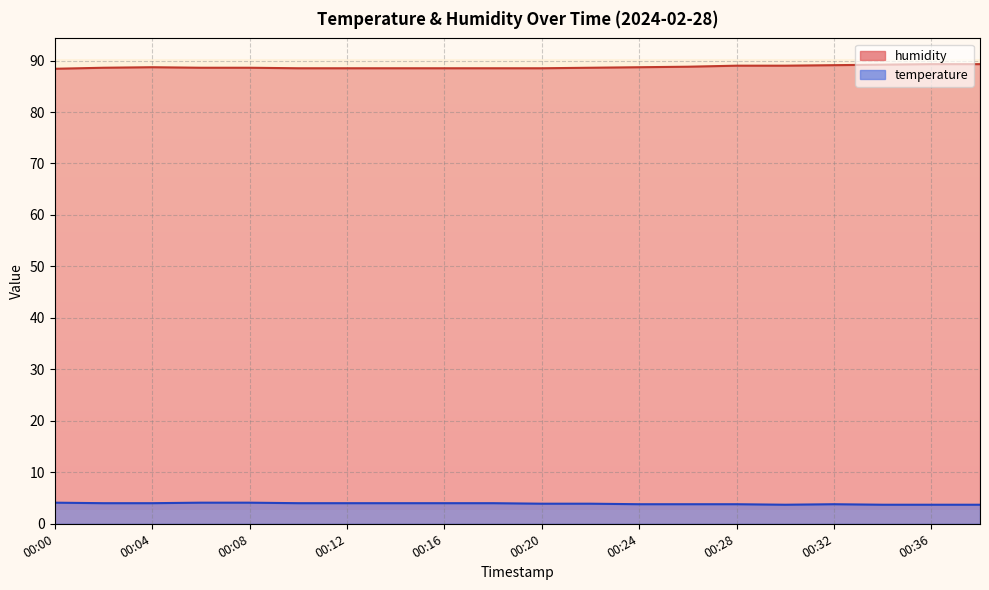

True or false: temperature and humidity cross at least once.

False